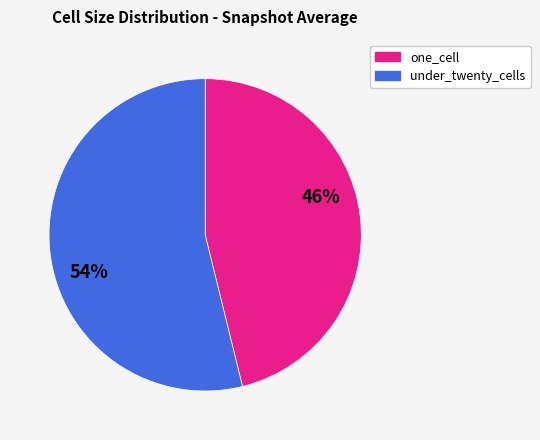

Is the sum of under_twenty_cells and one_cell greater than half?

Yes